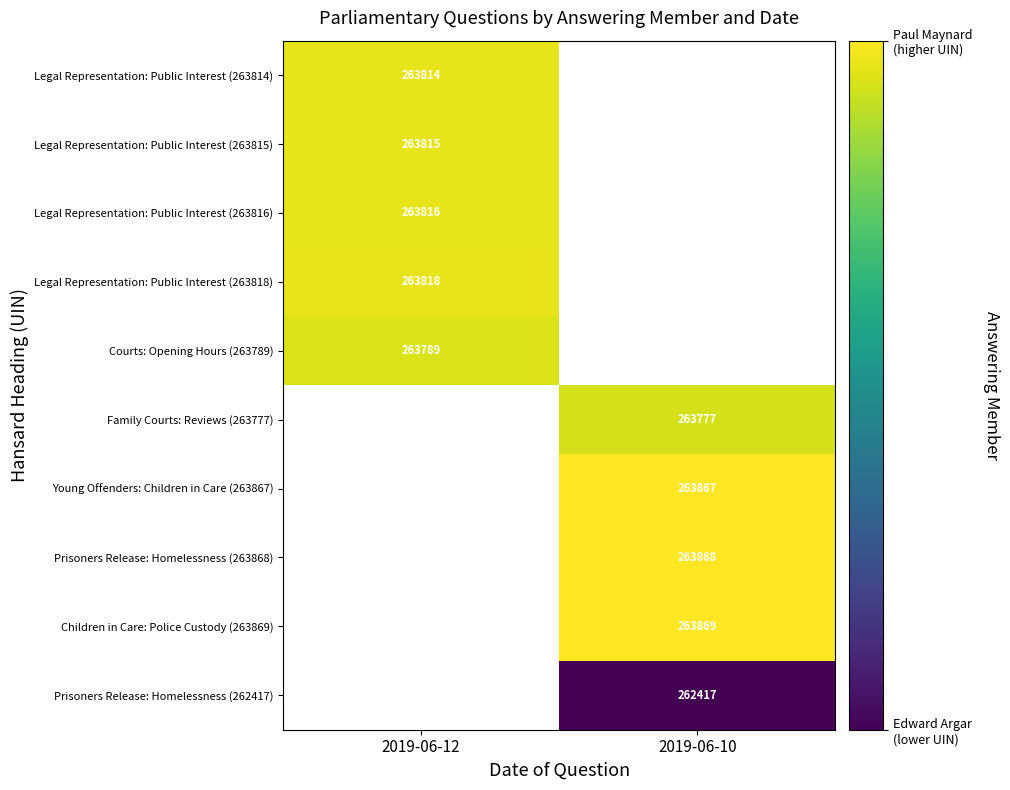

The value of Legal Representation: Public Interest (263815) at 2019-06-12 is 263815. True or false?

True